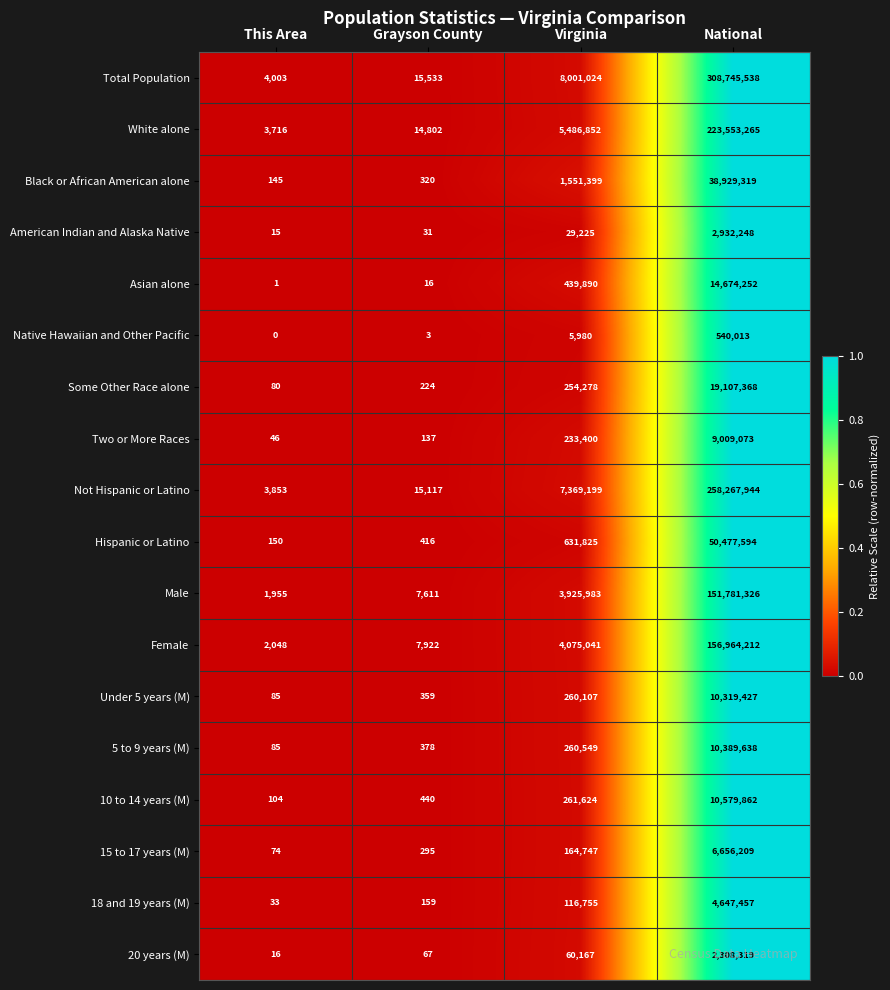

Read the Total Population value at Virginia.

8001024